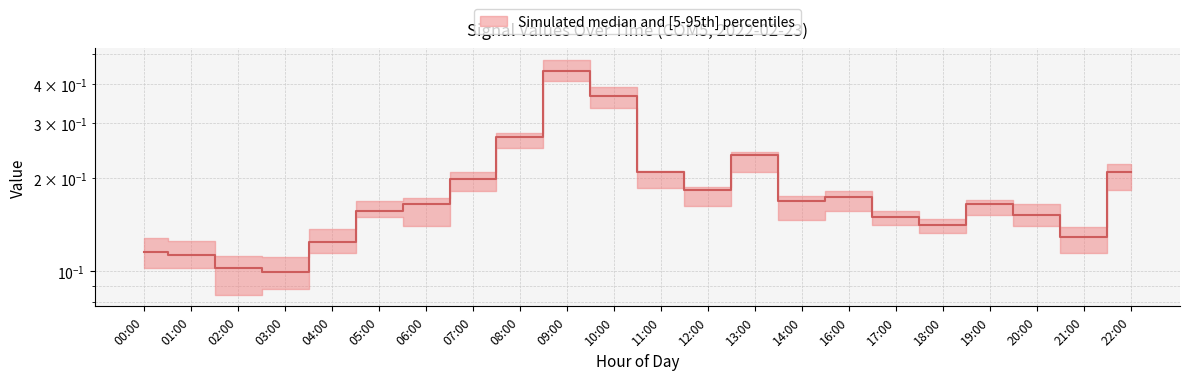

Where is the data nearest to the value 0?

03:00